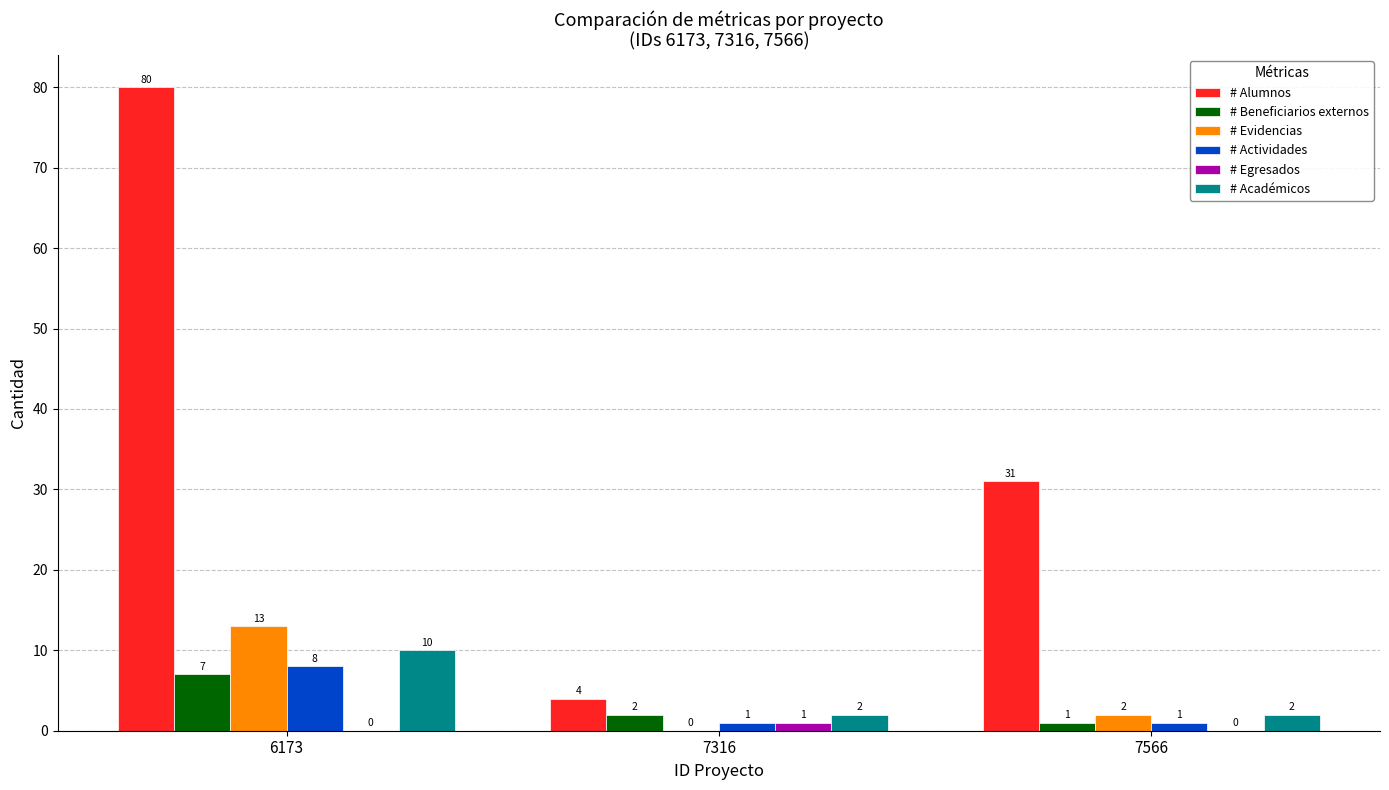

How many groups of bars are there?

3